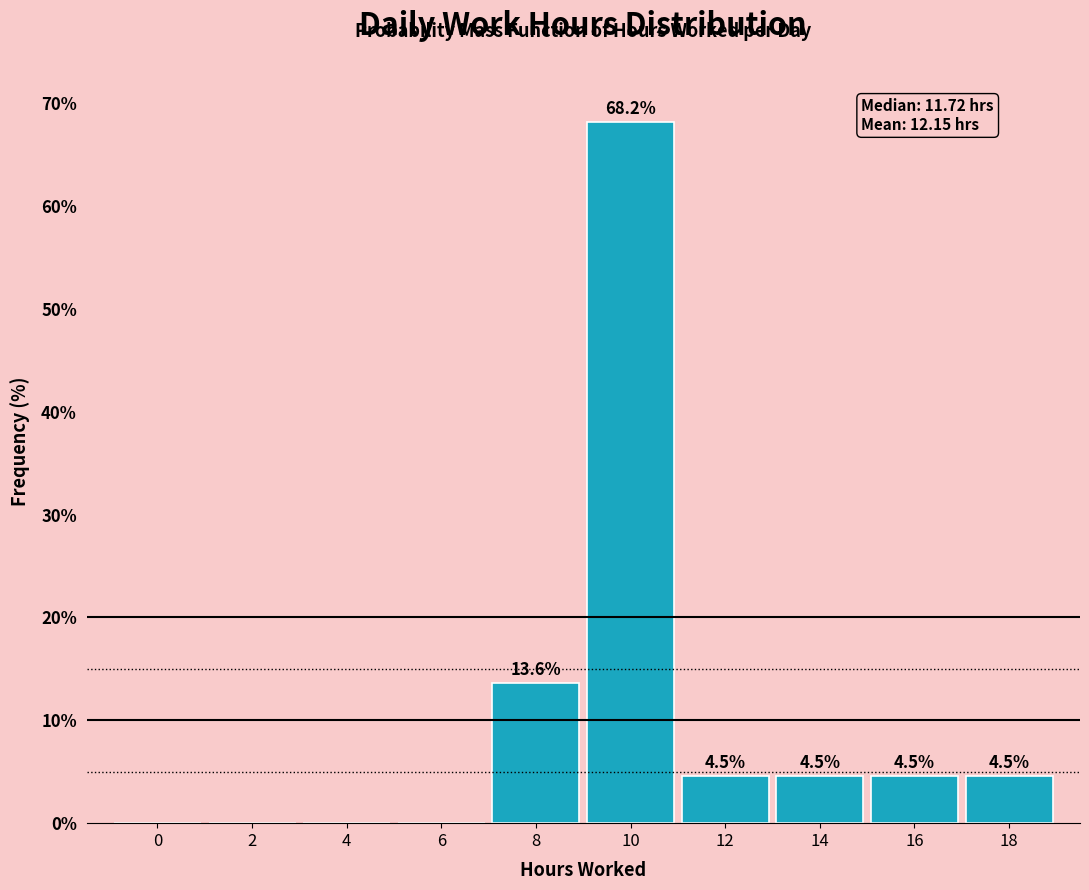

Reading left to right, transcribe all the data shown in this chart.

0=0.0	2=0.0	4=0.0	6=0.0	8=13.6	10=68.2	12=4.5	14=4.5	16=4.5	18=4.5